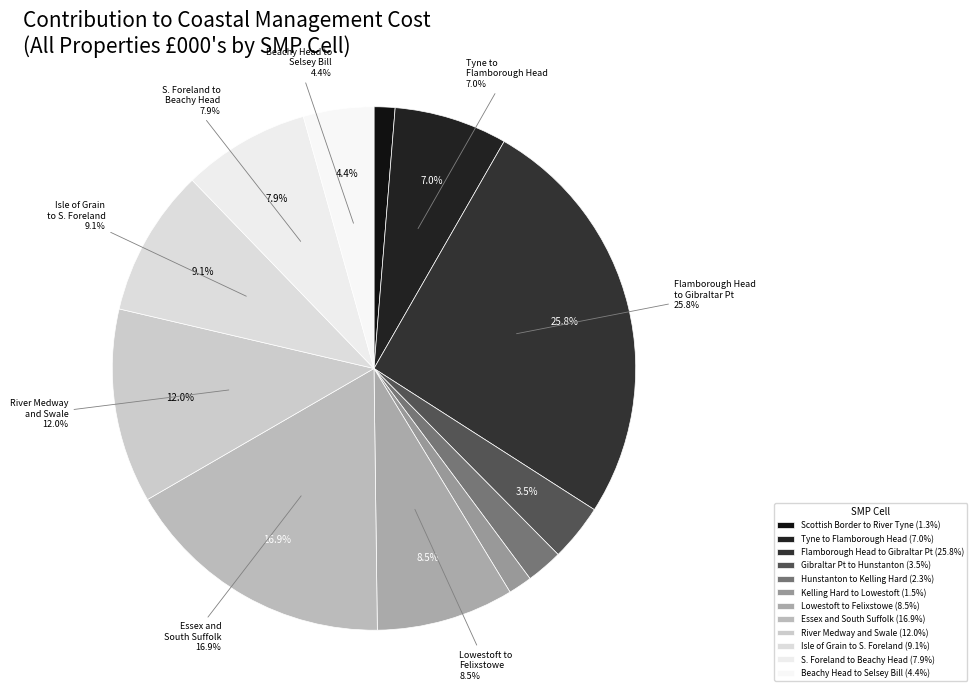

Does 08 - Essex and South Suffolk represent more than half of the total?

No